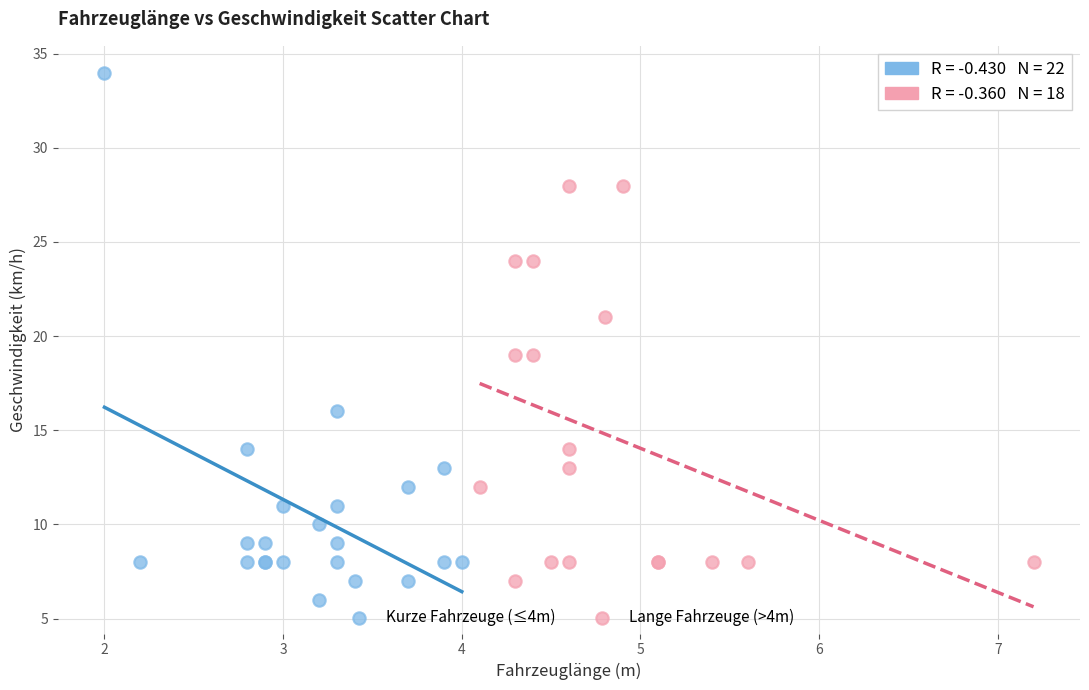

Which series reaches the maximum Y coordinate?

Kurze Fahrzeuge (≤4m)